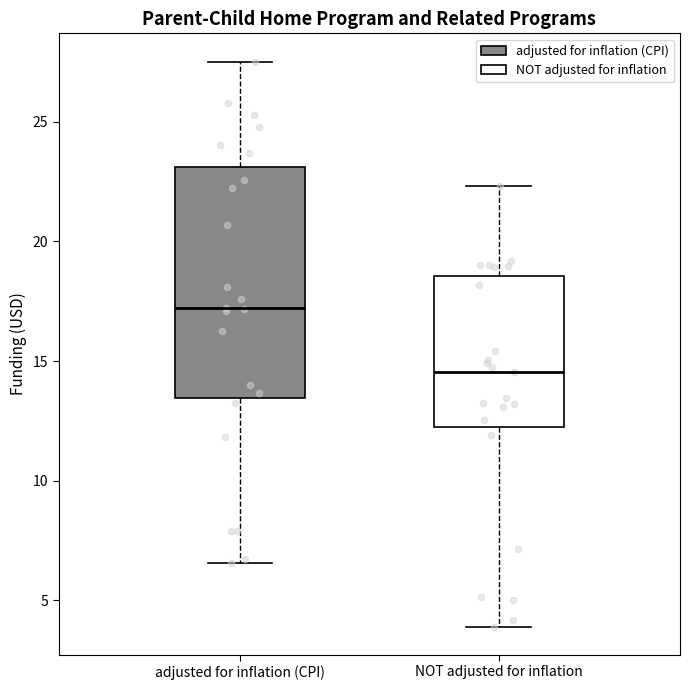

Reading left to right, read every box against the y-axis: the position of its median line, the range the box covers, and the ends of its whiskers. The values are not printed on the chart, so give them approximately, as read against the axis.

adjusted for inflation (CPI): median 17.0, box 13.5 to 23.0, whiskers 6.5 to 27.5
NOT adjusted for inflation: median 14.5, box 12.0 to 18.5, whiskers 4.0 to 22.5